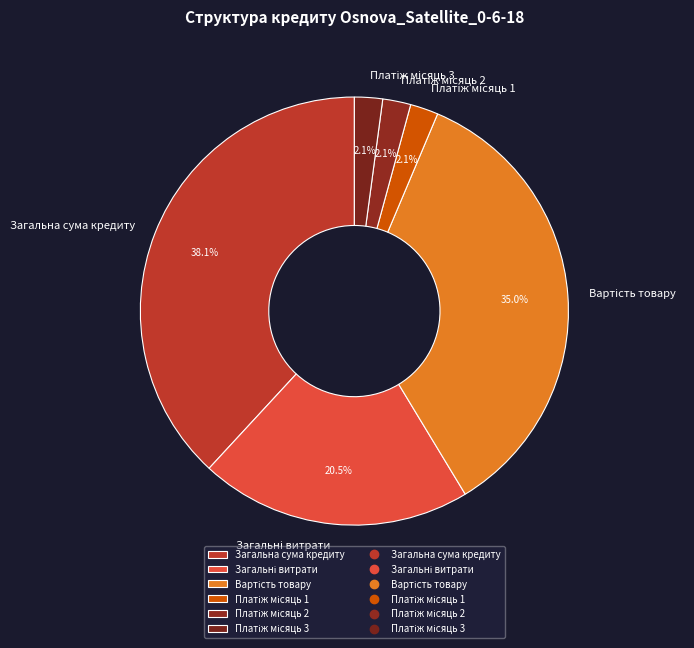

Which category has the biggest portion of the pie?

Загальна сума кредиту